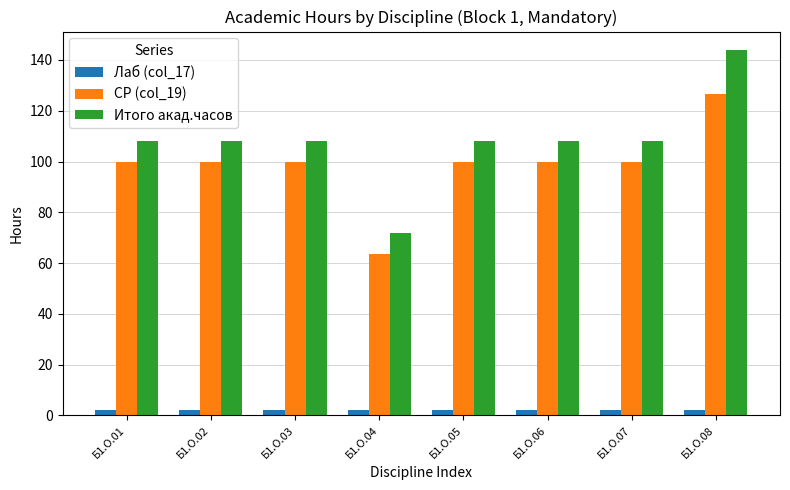

Count the number of categories in the chart.

8